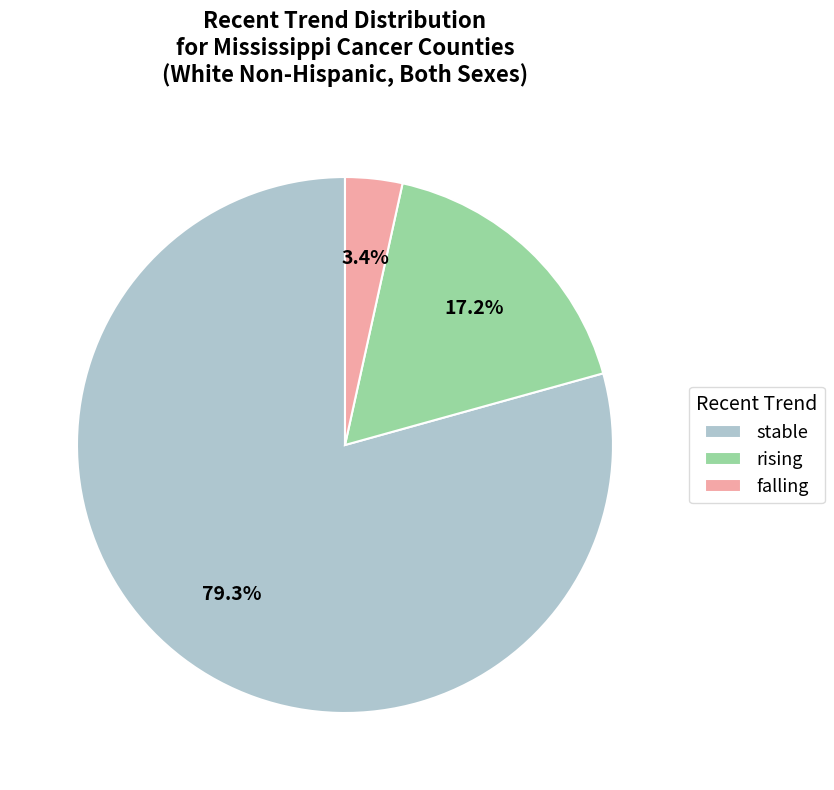

Is it true that rising is 5% of the pie?

False